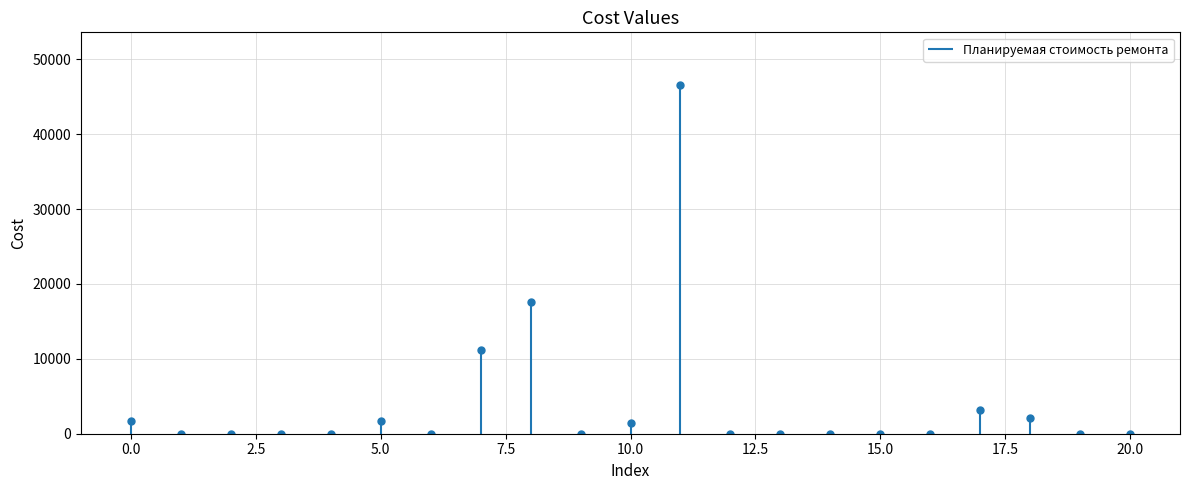

What is the sum of all values?

85666.2